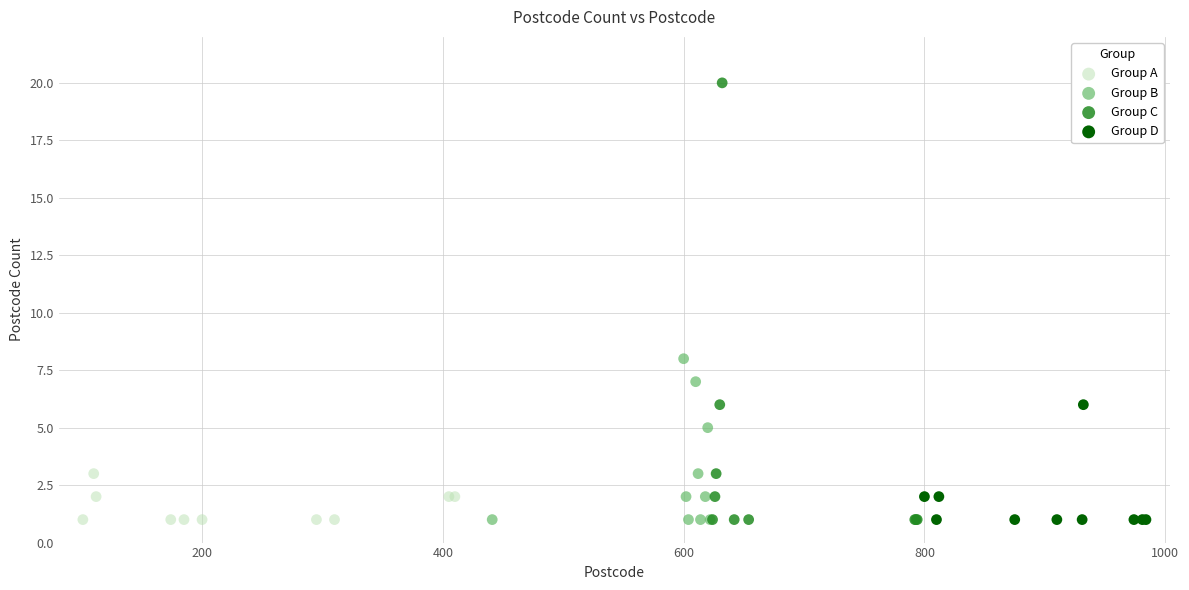

Which series has the largest Y range (max minus min)?

Group C